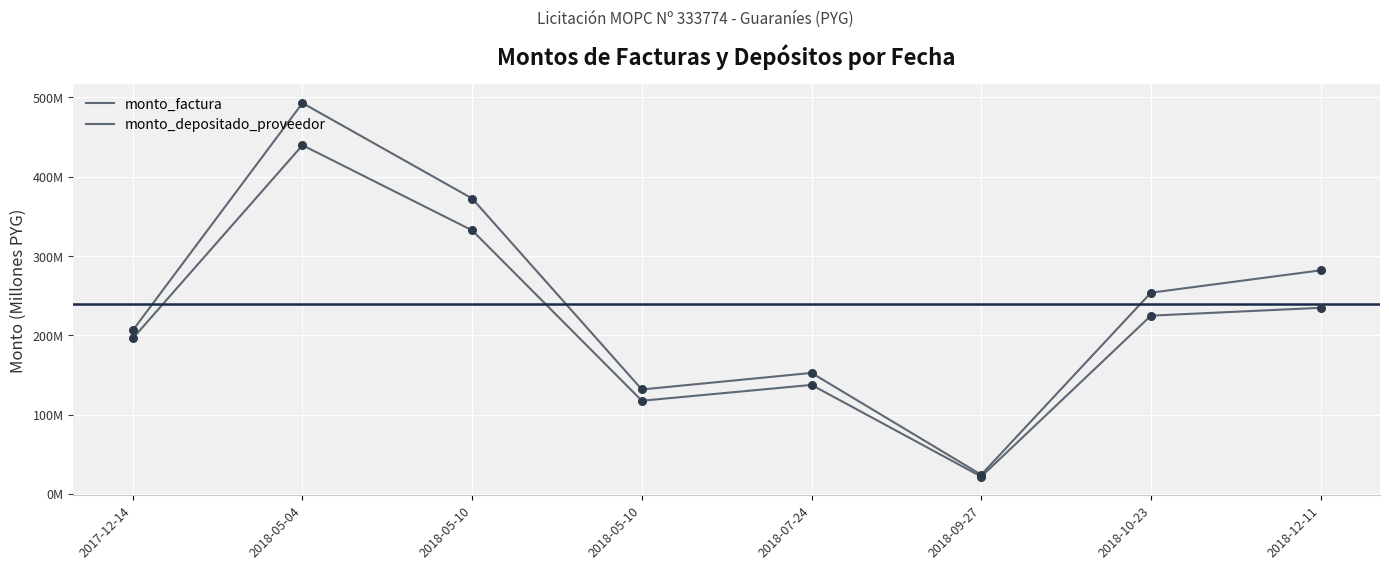

At which category is the sum across all series the highest?

2018-05-04